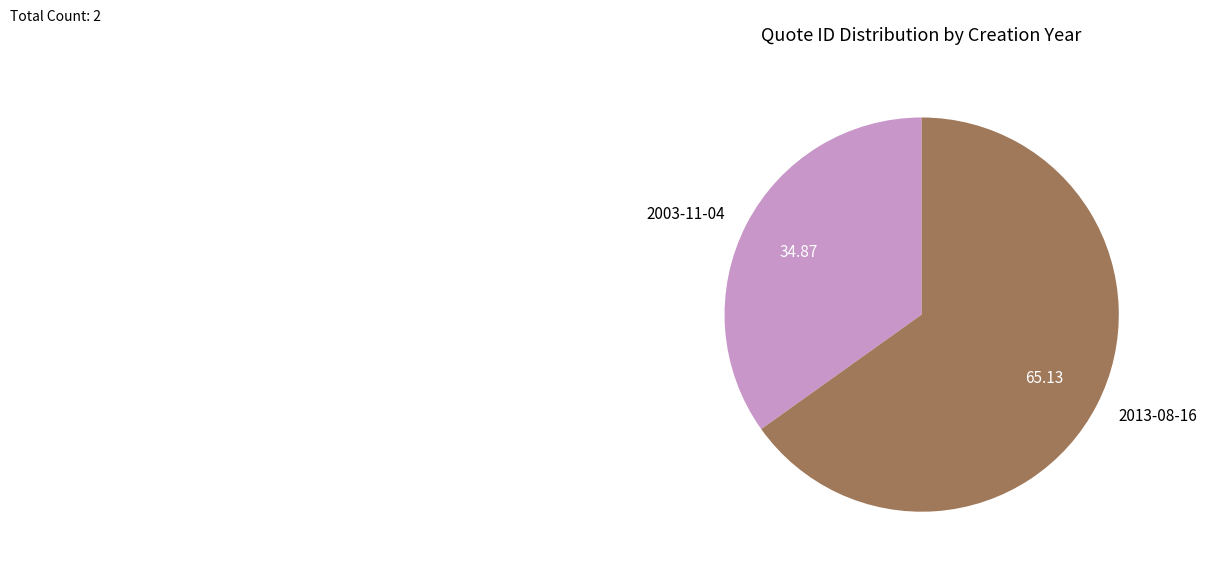

Rank the categories by value from lowest to highest.

2003-11-04, 2013-08-16